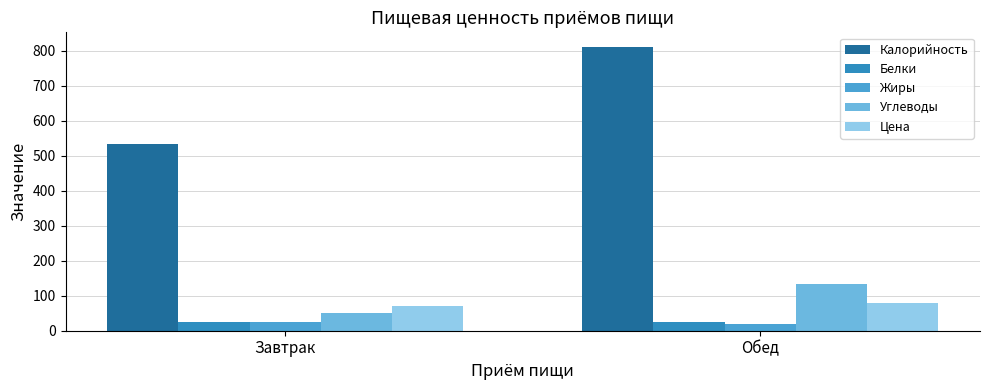

Count the Белки values in the range 25 to 26.

2